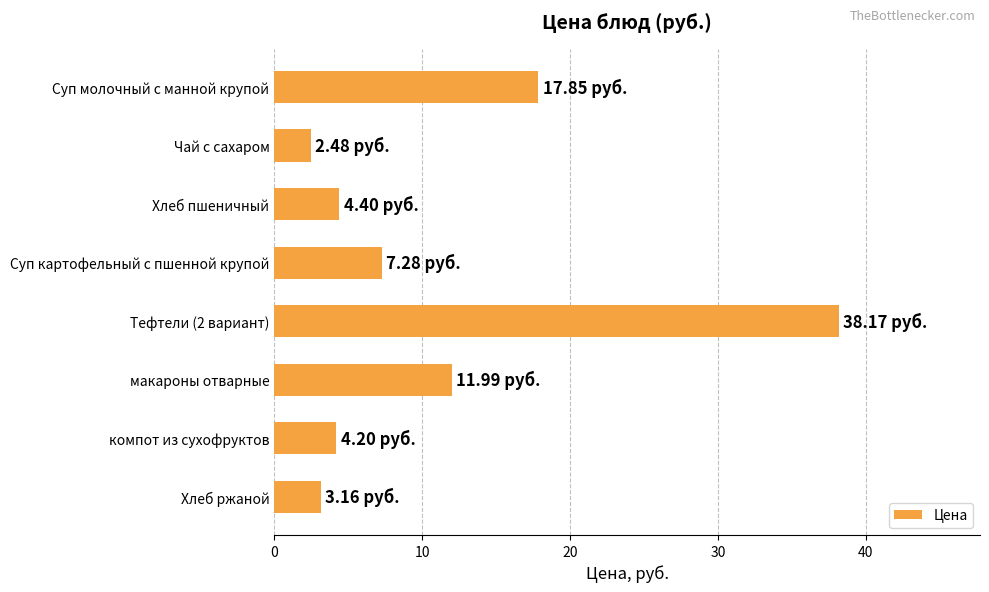

What is the difference between the second highest and minimum values?

15.4